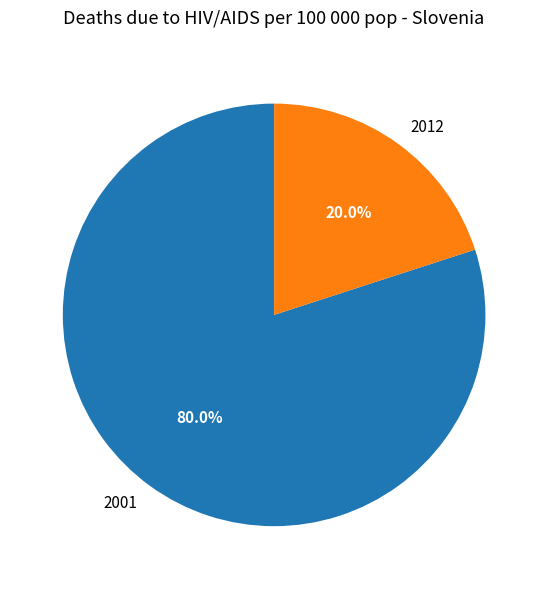

Is there any slice that represents more than half of the pie?

Yes